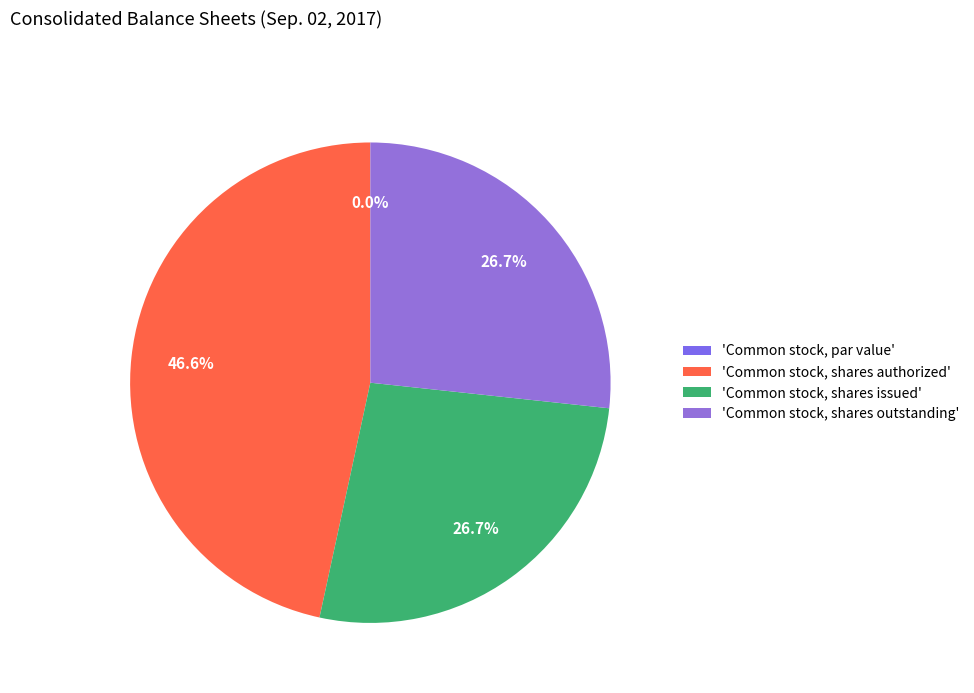

To the nearest percent, what is the average slice percentage?

25%